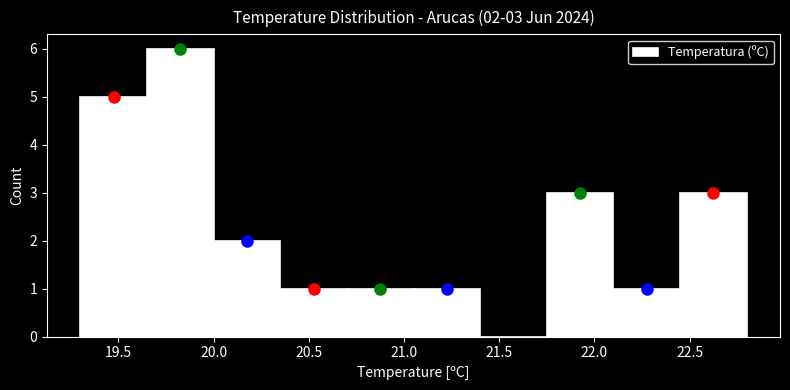

Which range on the x-axis has the tallest bar?

19.65 to 20.00